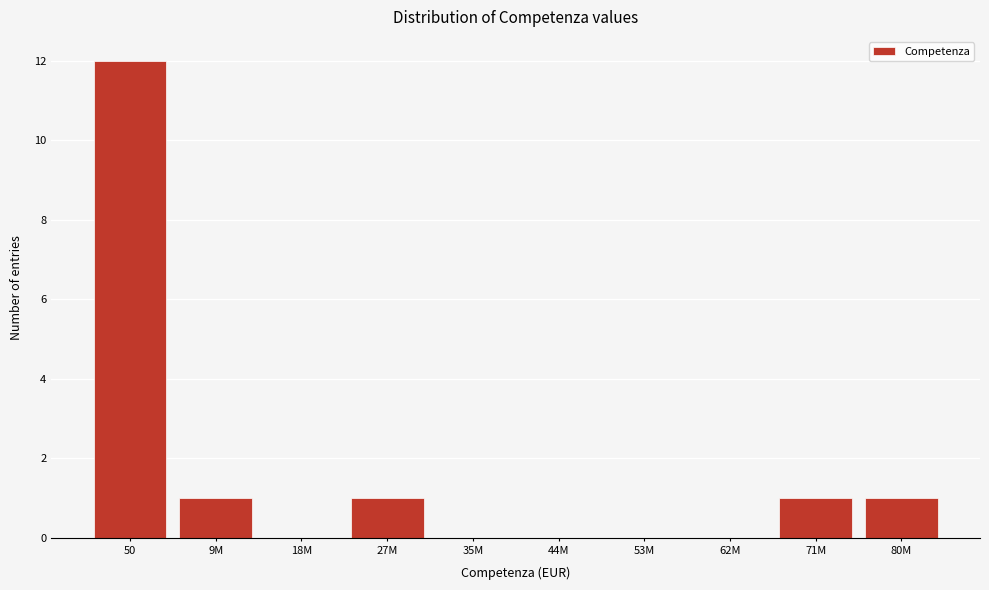

Reading left to right, list all the values displayed in this chart.

50=12	9M=1	18M=0	27M=1	35M=0	44M=0	53M=0	62M=0	71M=1	80M=1